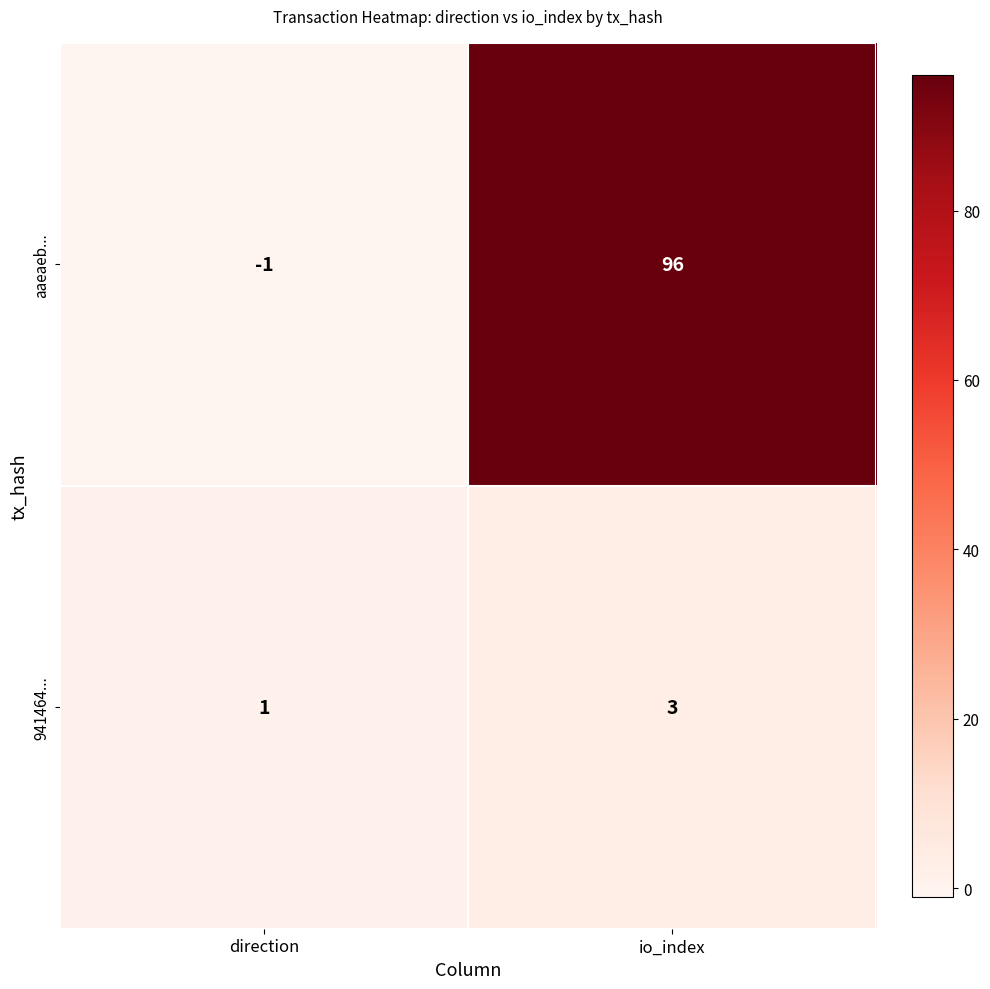

Which series has the largest range (max minus min)?

aaeaeb...